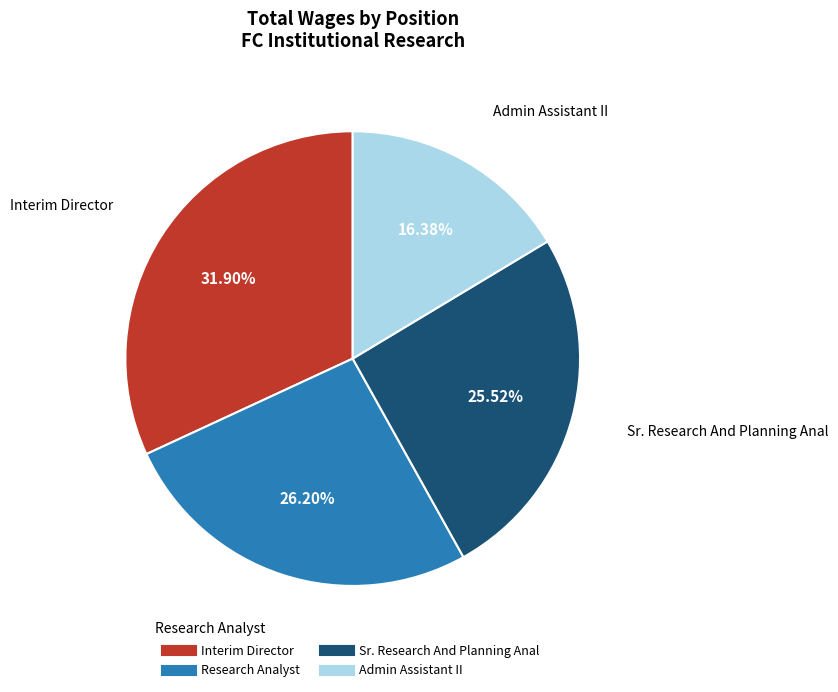

Combined, do Admin Assistant II and Research Analyst account for over 50%?

No